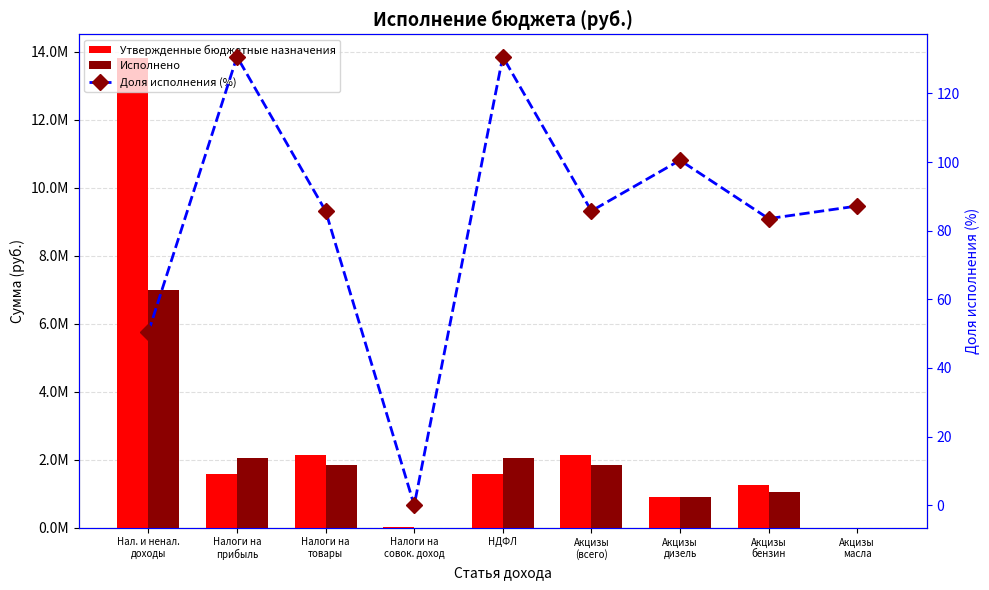

What is the total value across all series at НДФЛ?

3632576.1